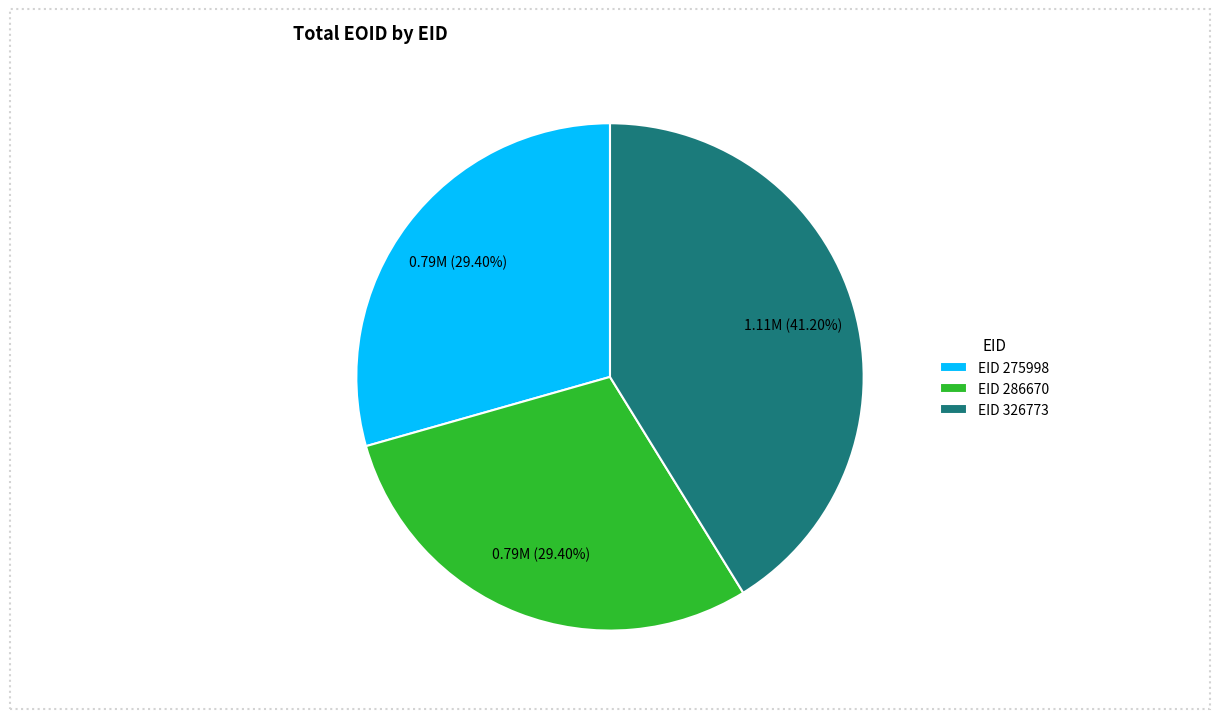

Between EID 326773 and EID 286670, which is larger?

EID 326773